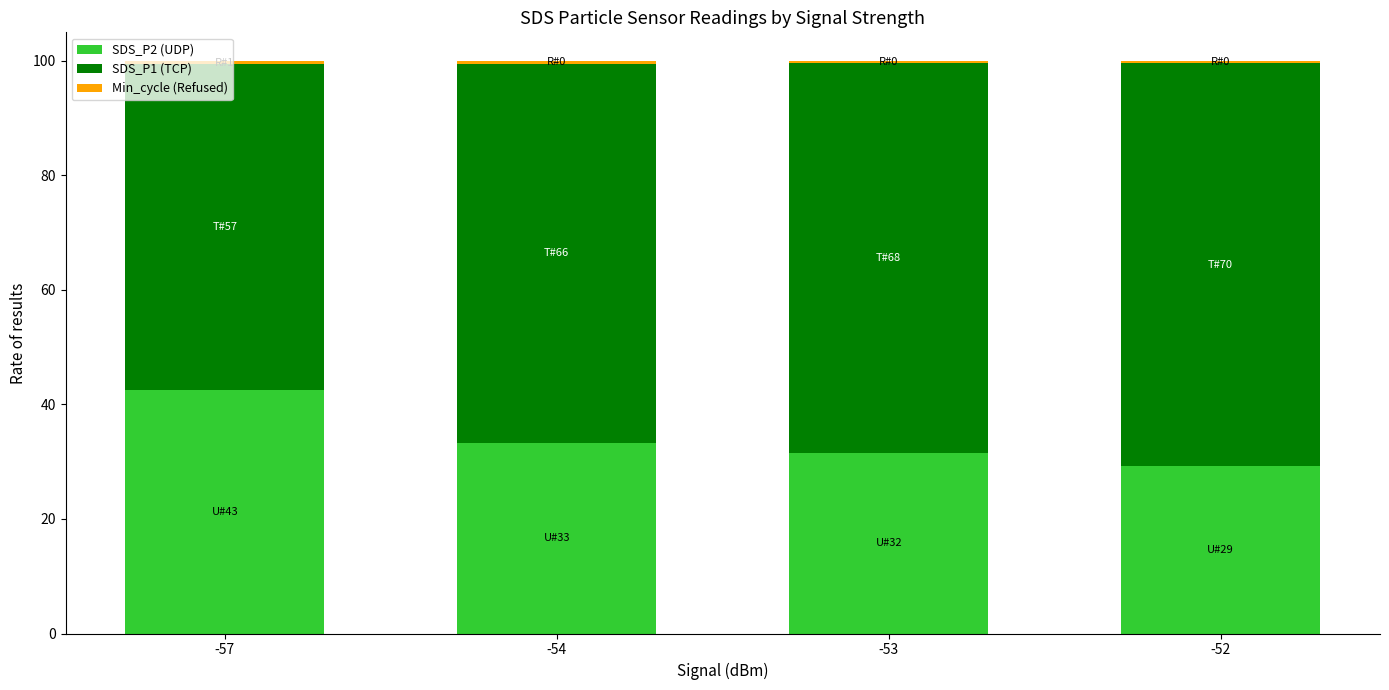

Is it true that SDS_P2 (UDP) equals 29.2 at -52?

True